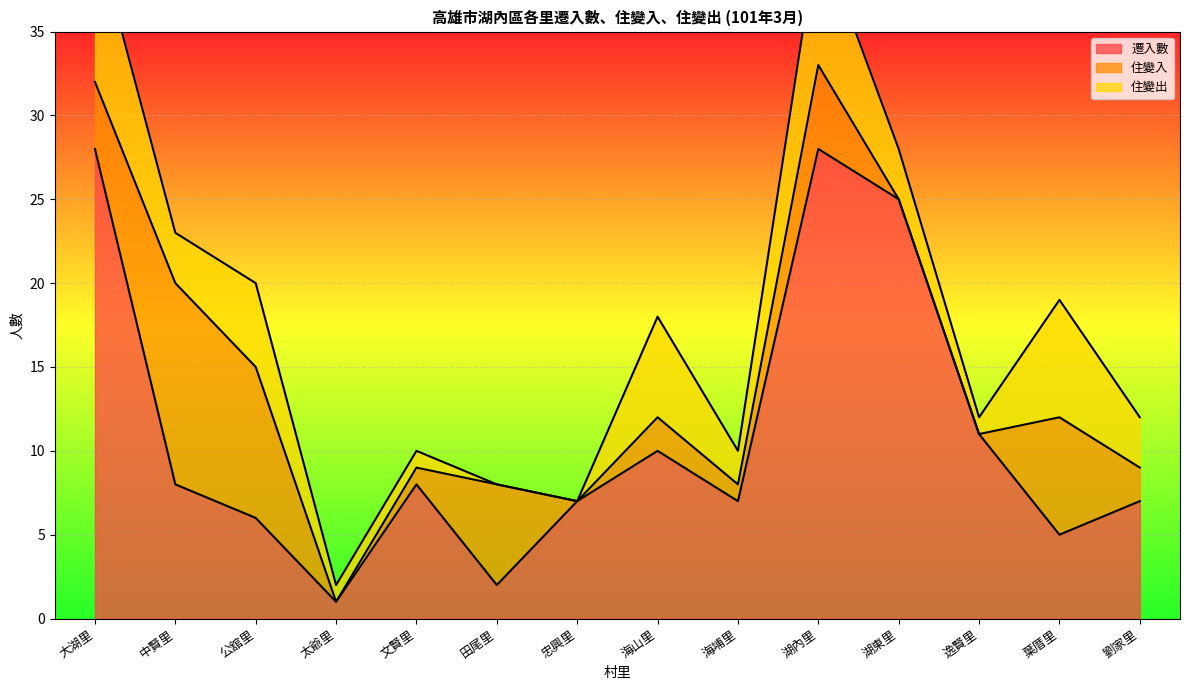

Reading left to right, transcribe all the data shown in this chart.

遷入數: 28	8	6	1	8	2	7	10	7	28	25	11	5	7
住變入: 4	12	9	0	1	6	0	2	1	5	0	0	7	2
住變出: 9	3	5	1	1	0	0	6	2	8	3	1	7	3